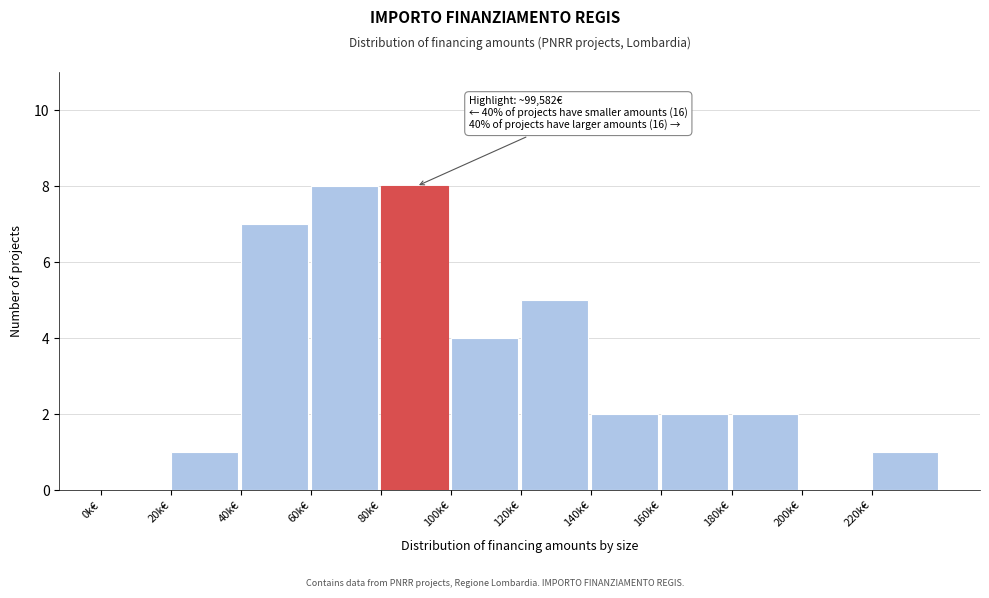

Reading left to right, extract all data points from this chart.

0k€=0	20k€=1	40k€=7	60k€=8	80k€=8	100k€=4	120k€=5	140k€=2	160k€=2	180k€=2	200k€=0	220k€=1